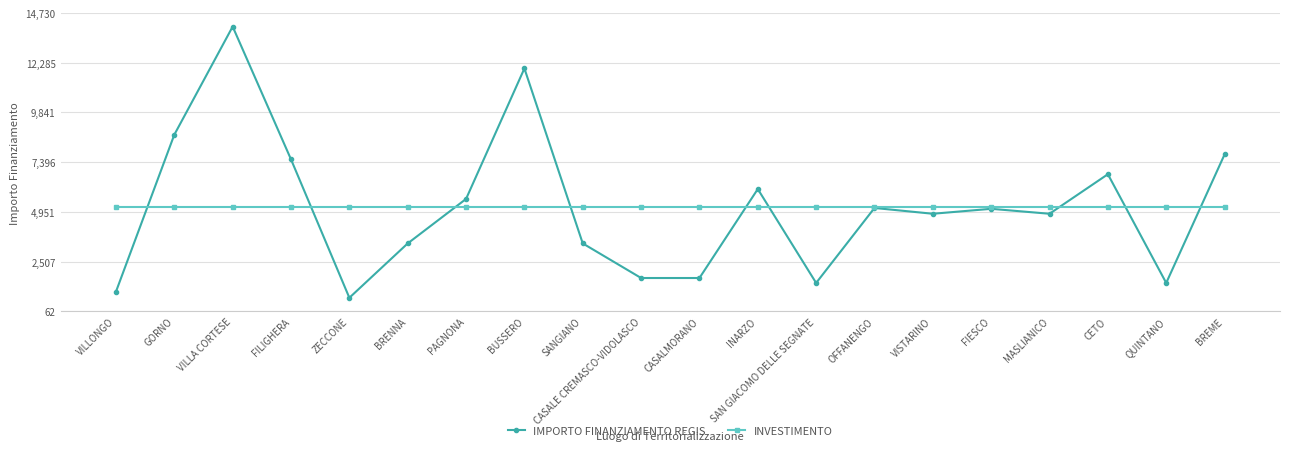

The value of INVESTIMENTO at VILLA CORTESE is 3407.5. True or false?

False